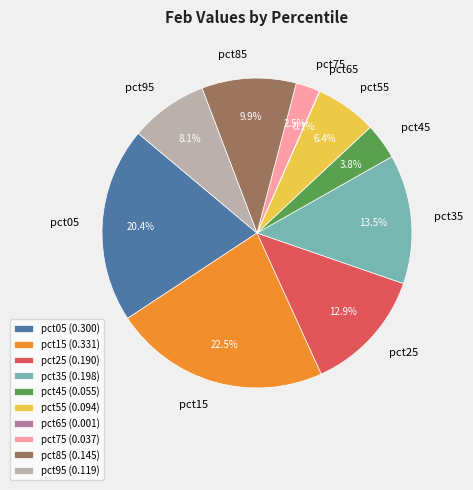

Between pct35 and pct45, which is larger?

pct35